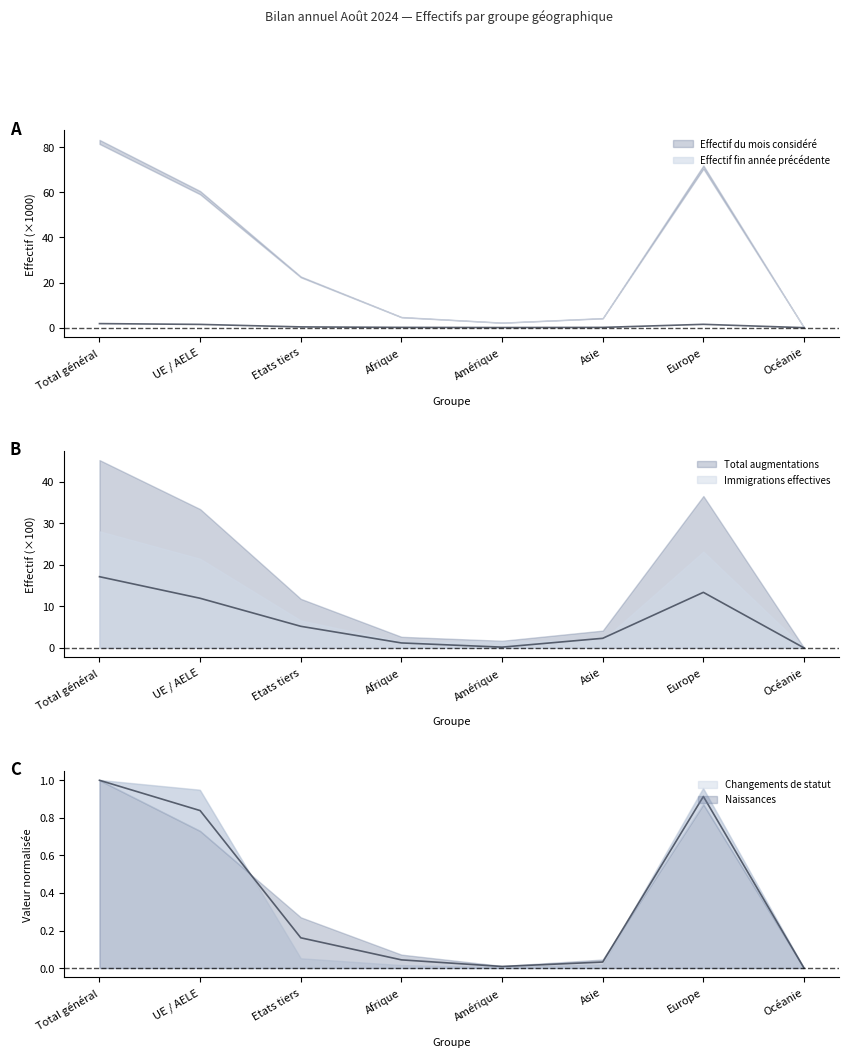

What is the greatest value displayed?

17.2